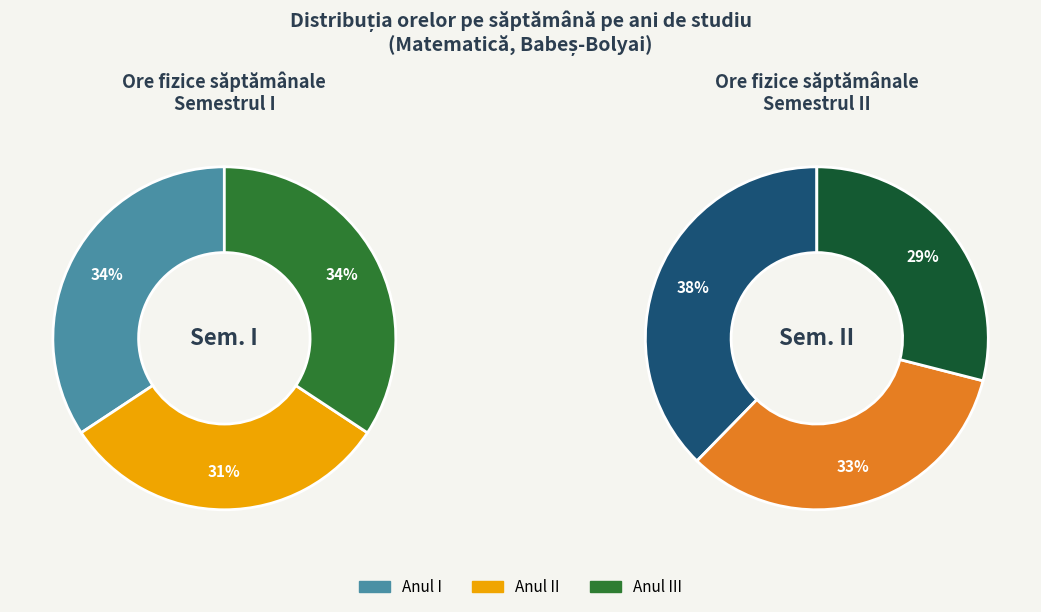

What portion of the pie excludes Anul I?

65.7%